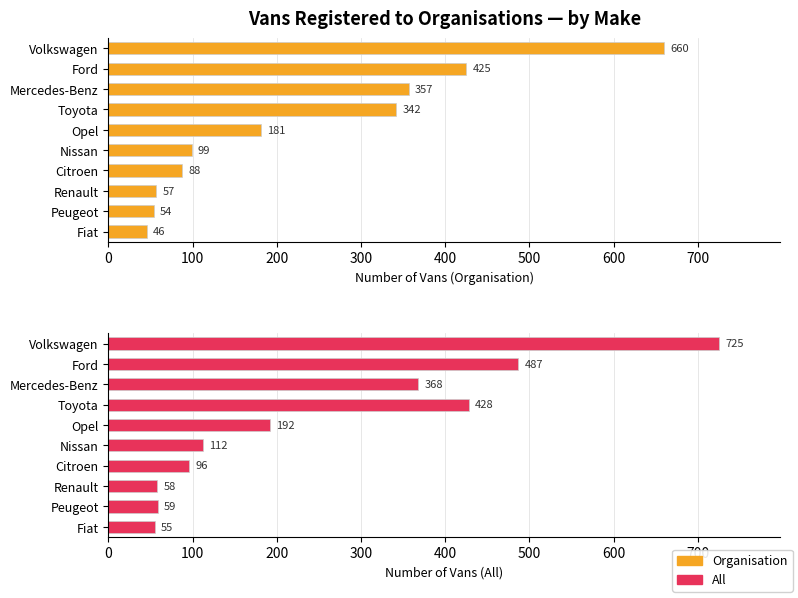

Reading left to right, transcribe all the data shown in this chart.

Organisation: 660	425	357	342	181	99	88	57	54	46
All: 725	487	368	428	192	112	96	58	59	55